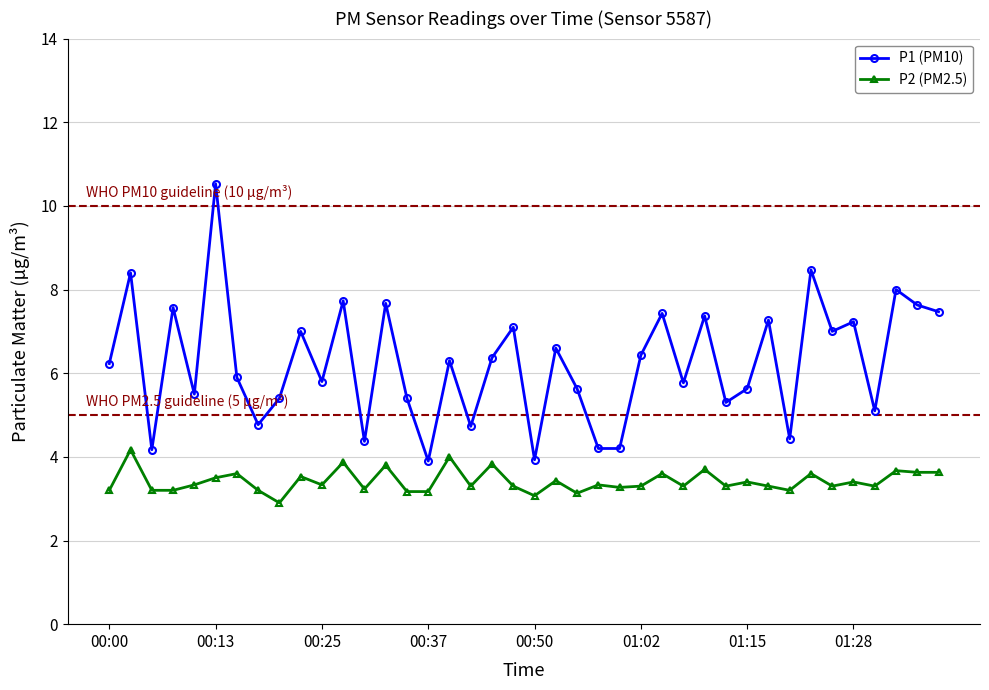

What is the average value of the P2 (PM2.5) series?

3.4